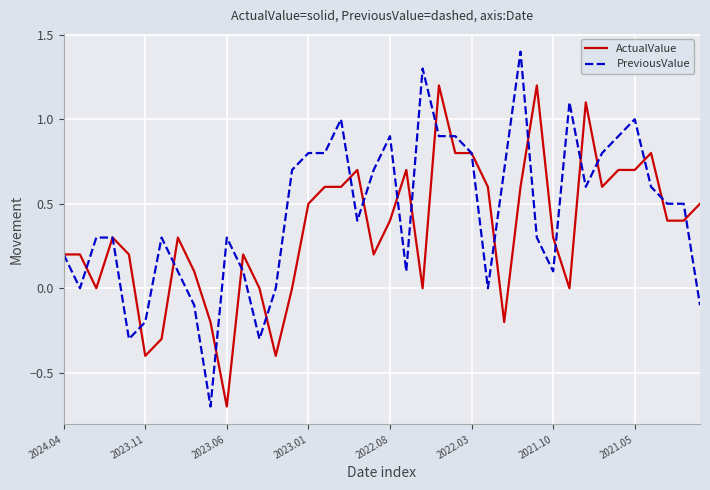

List the series in order of their peak value, lowest first.

ActualValue, PreviousValue